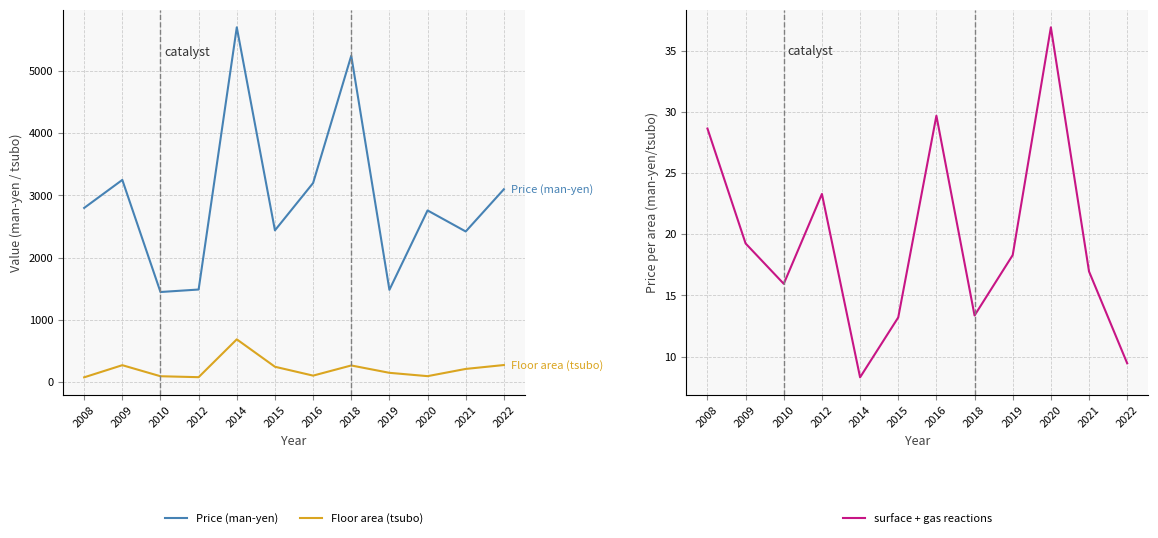

Rank the series at 2009 from highest to lowest value.

Price (man-yen), Floor area (tsubo), surface + gas reactions